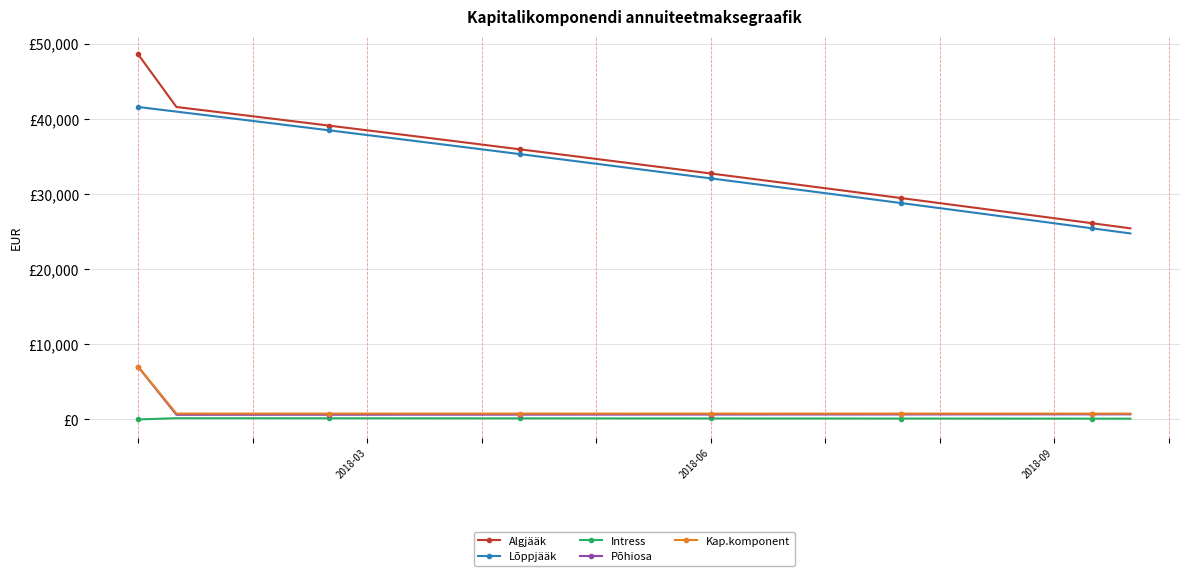

What are all the series names shown in the legend?

Algjääk, Lõppjääk, Intress, Põhiosa, Kap.komponent